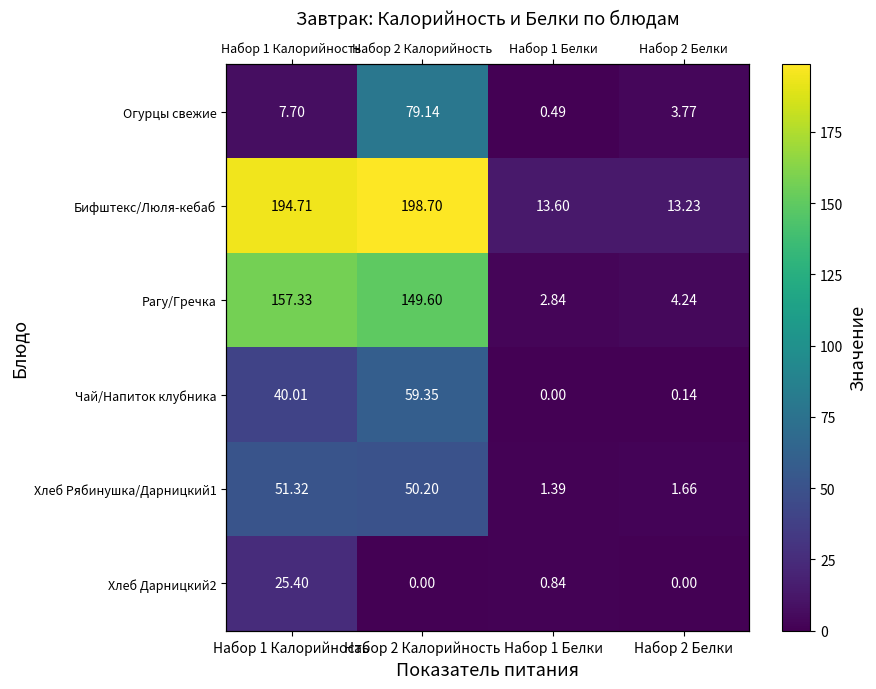

Rank the categories by Хлеб Рябинушка/Дарницкий1 value from highest to lowest.

Набор 1 Калорийность, Набор 2 Калорийность, Набор 2 Белки, Набор 1 Белки